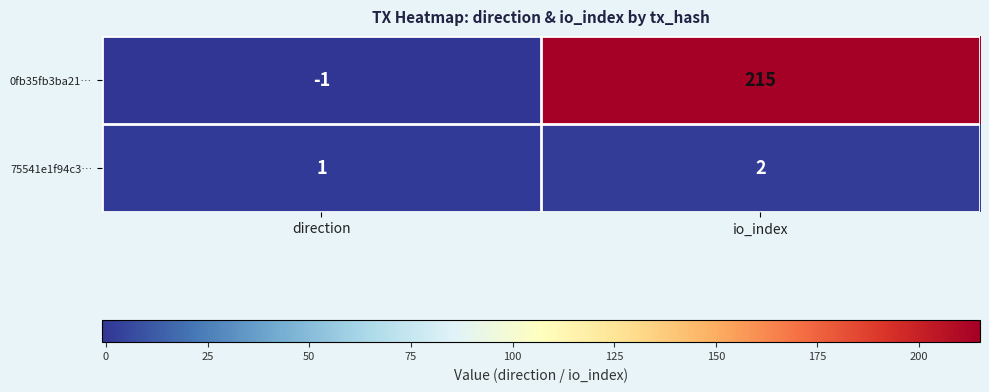

At io_index, list the series in order from largest to smallest.

0fb35fb3ba21…, 75541e1f94c3…